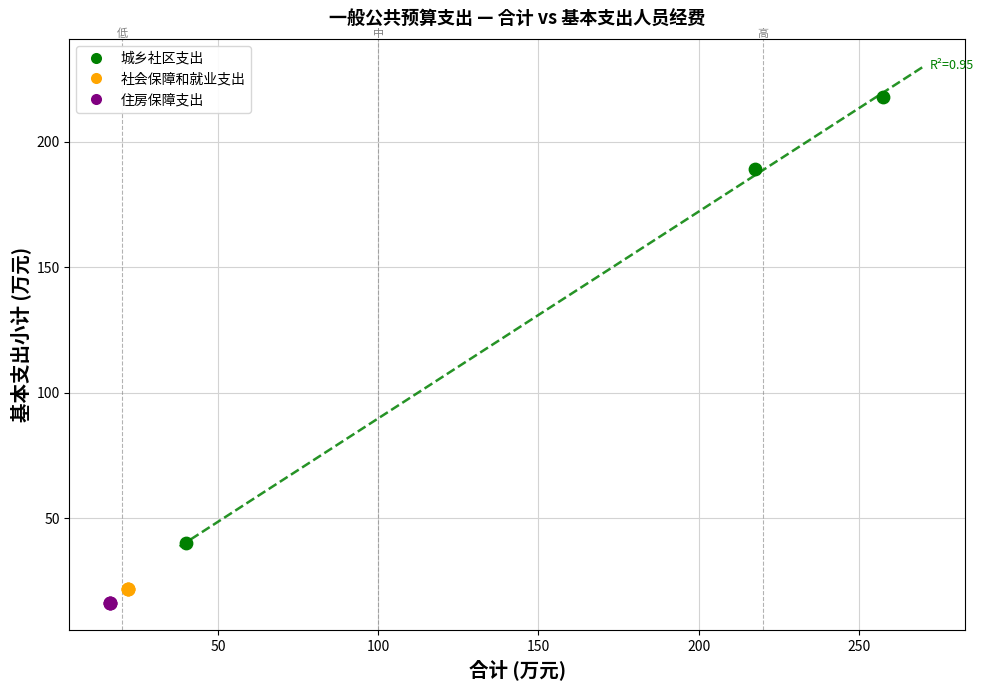

What are all the series names shown in the legend?

城乡社区支出, 社会保障和就业支出, 住房保障支出